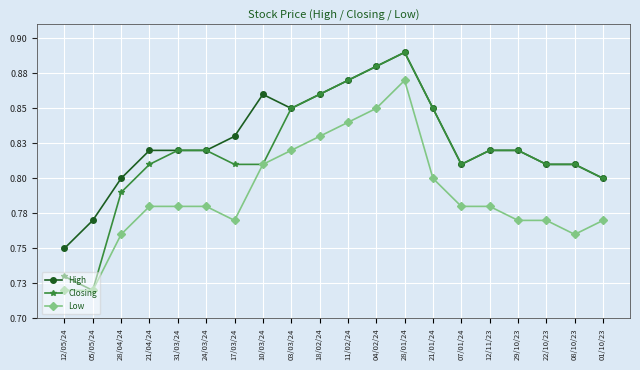

What is the difference between the High values at 28/01/24 and 01/10/23?

0.1